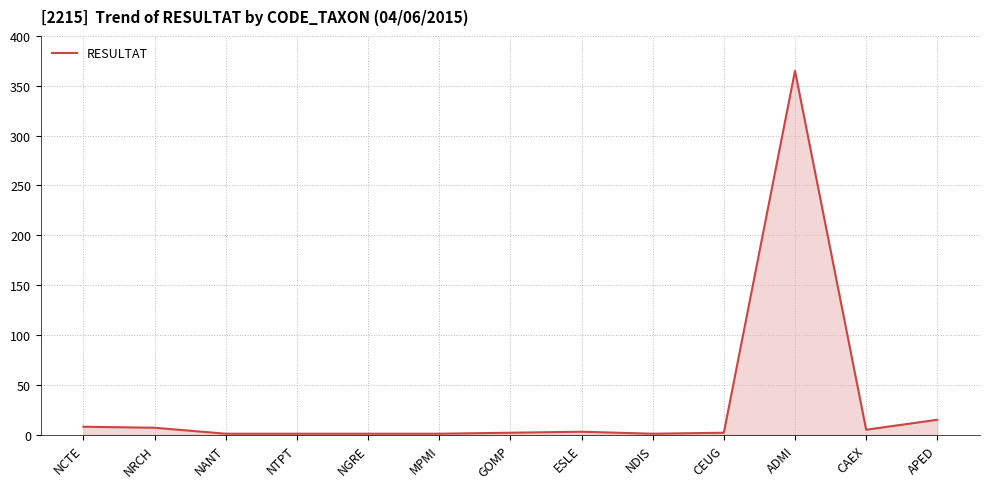

How many lines are shown in the chart?

1